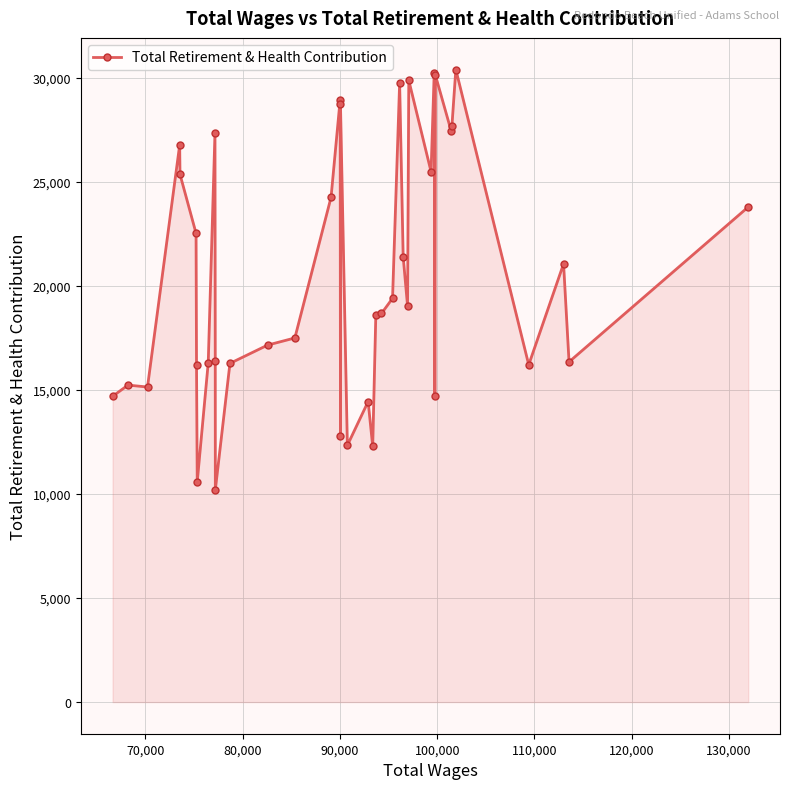

What is the difference between the second highest and second lowest values?

19617